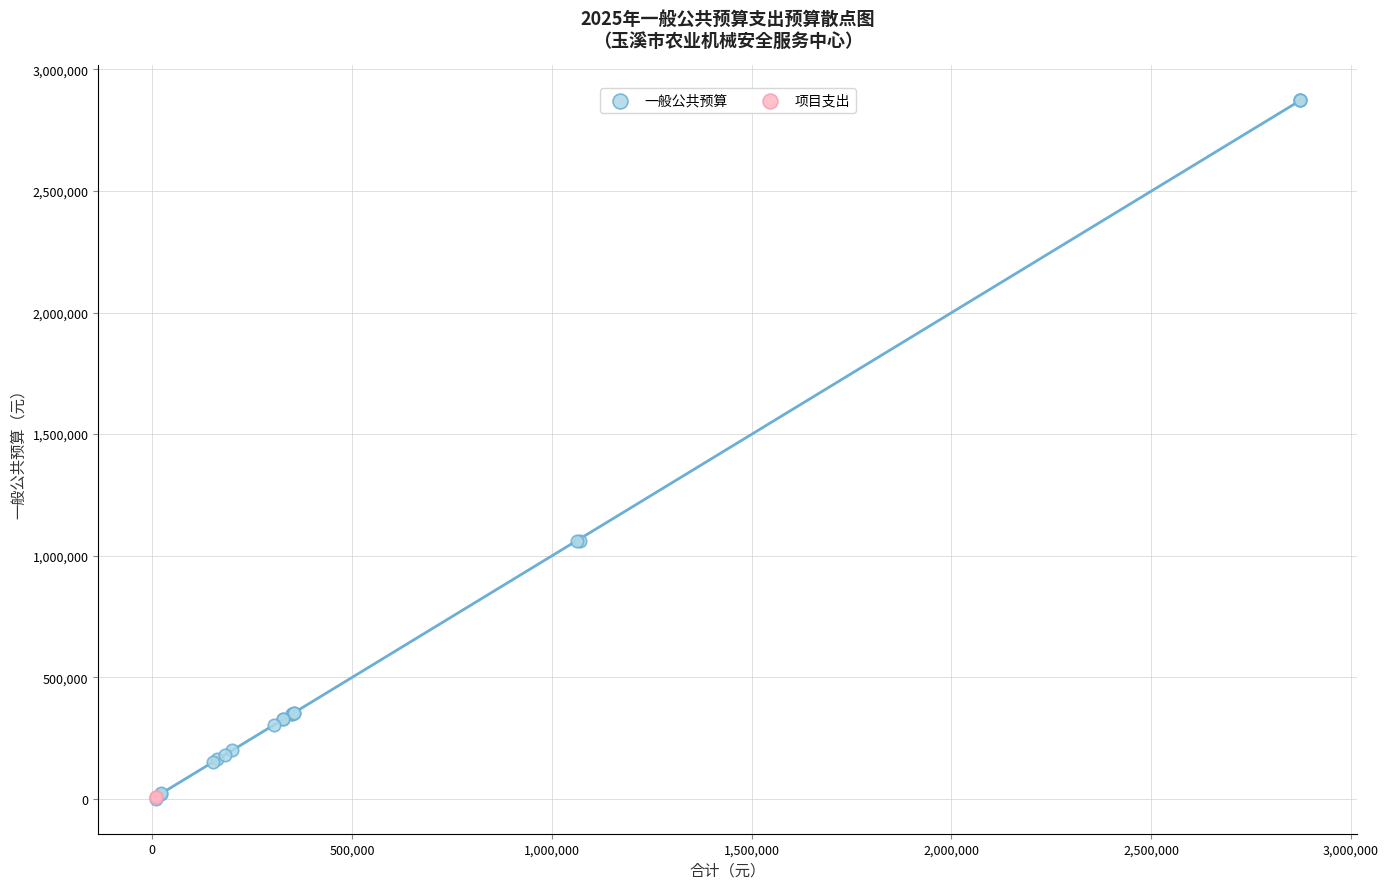

Which series reaches the maximum Y coordinate?

一般公共预算